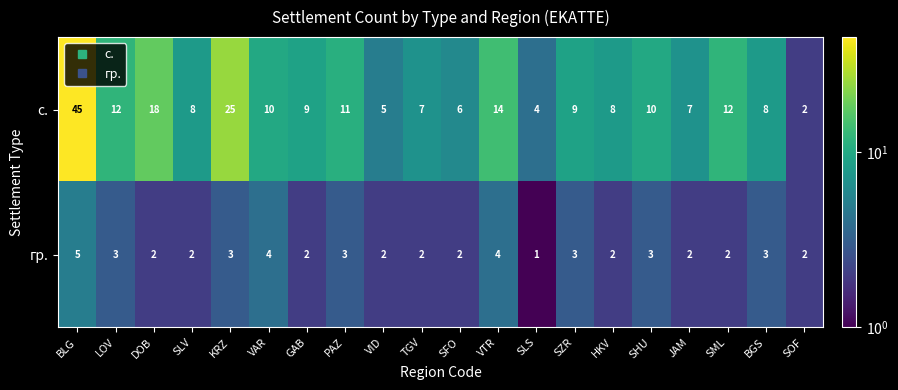

What is the difference between the maximum and minimum values in the с. series?

43